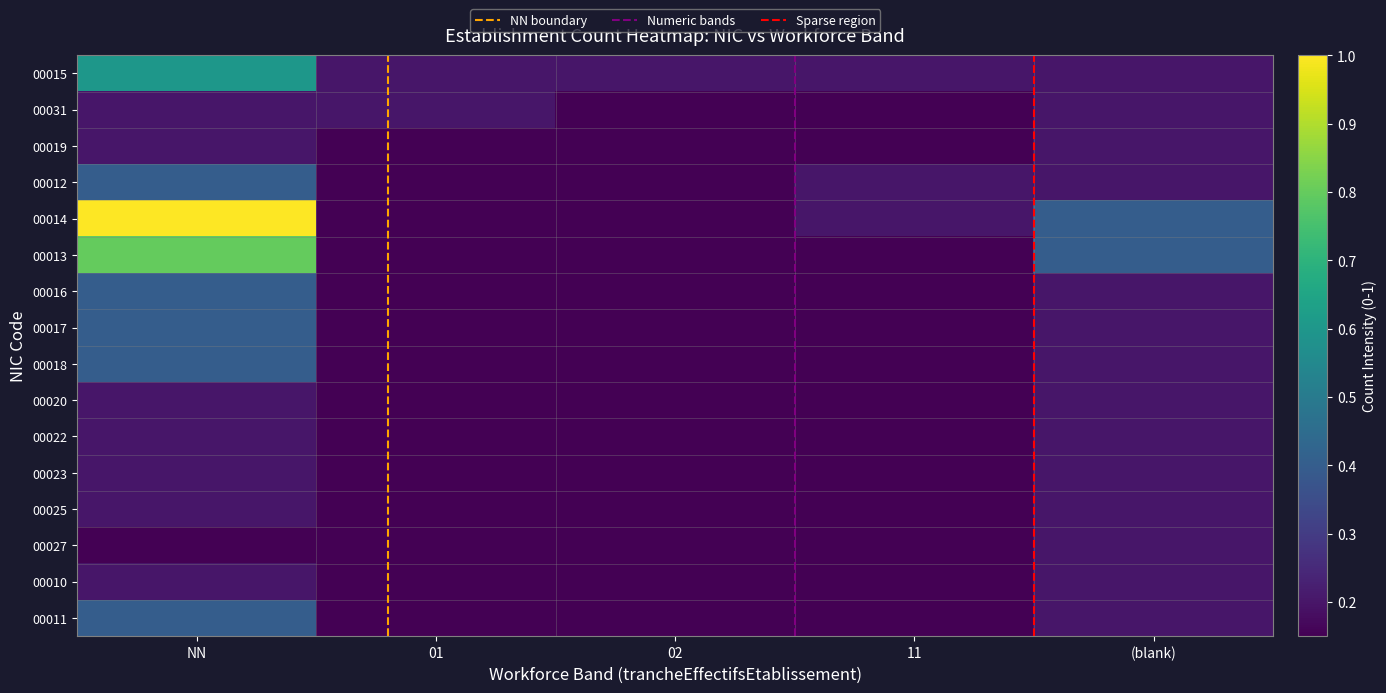

What is the total value across all series at 02?

0.2